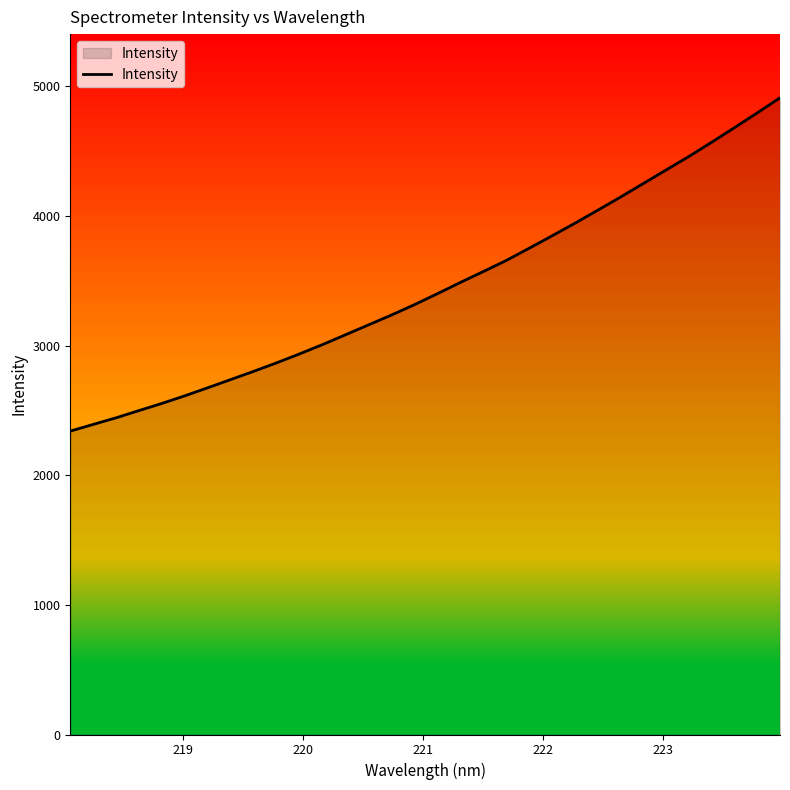

What is the smallest value displayed?

2339.7